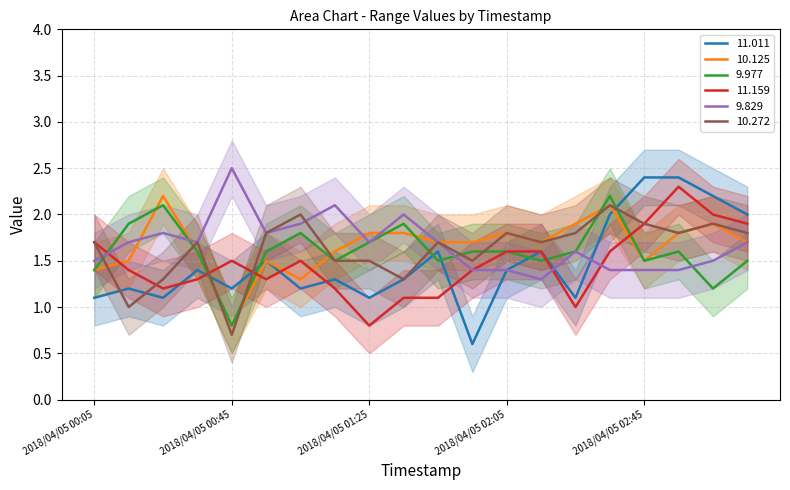

Is it true that 10.125 equals 2.9 at 2018/04/05 01:35?

False